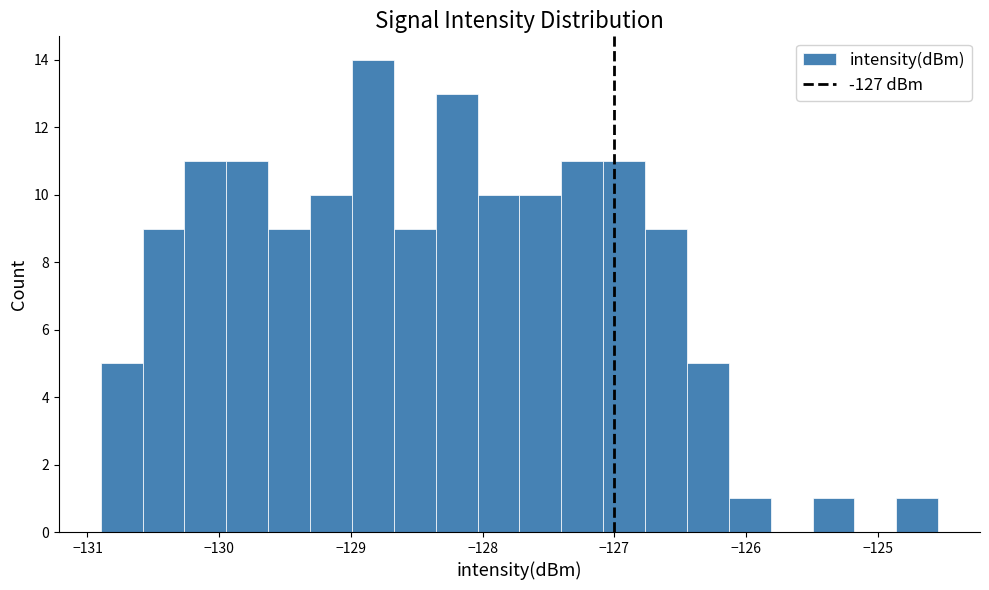

Around what value on the x-axis is the tallest bar? Give the approximate position of its centre, as read against the axis.

-128.8